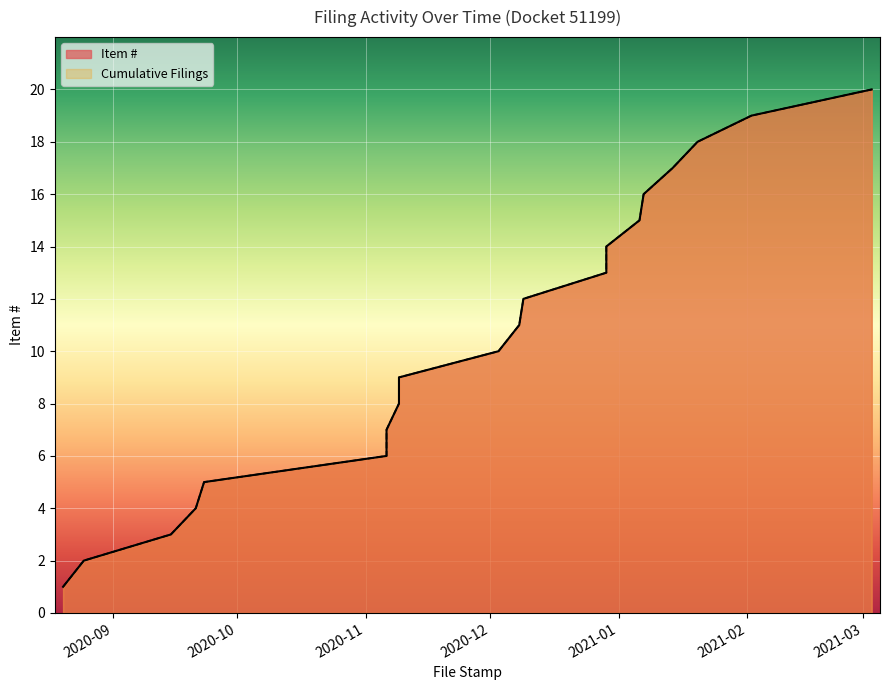

At which label does Item # first exceed 11?

2020-12-09